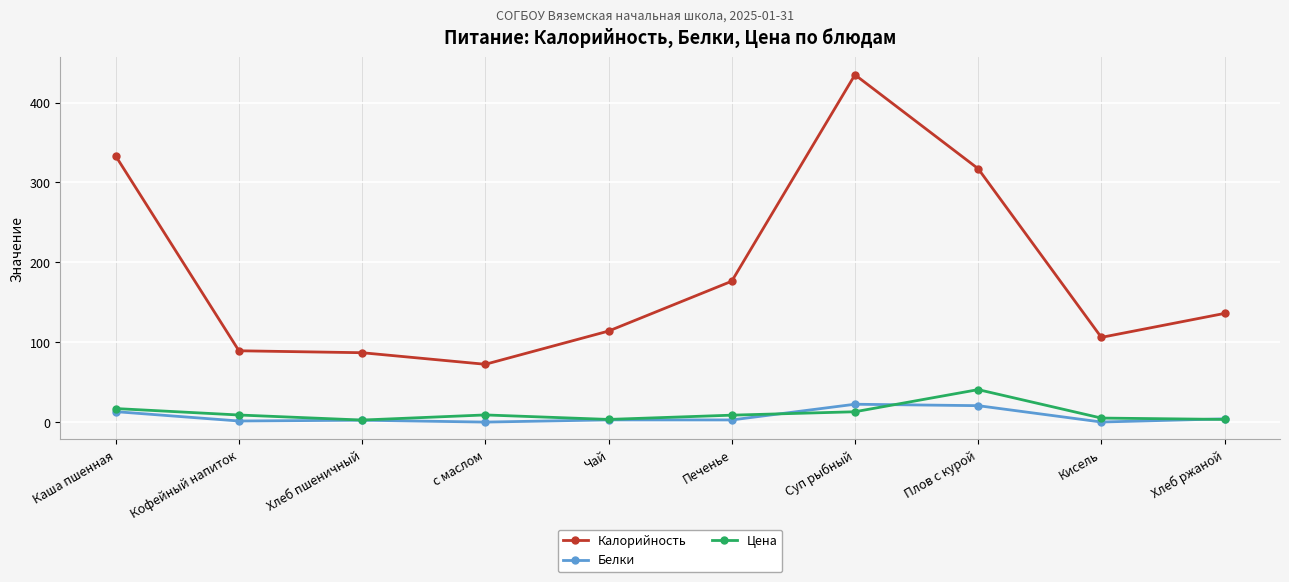

What is the total value across all series at Хлеб пшеничный?

91.9